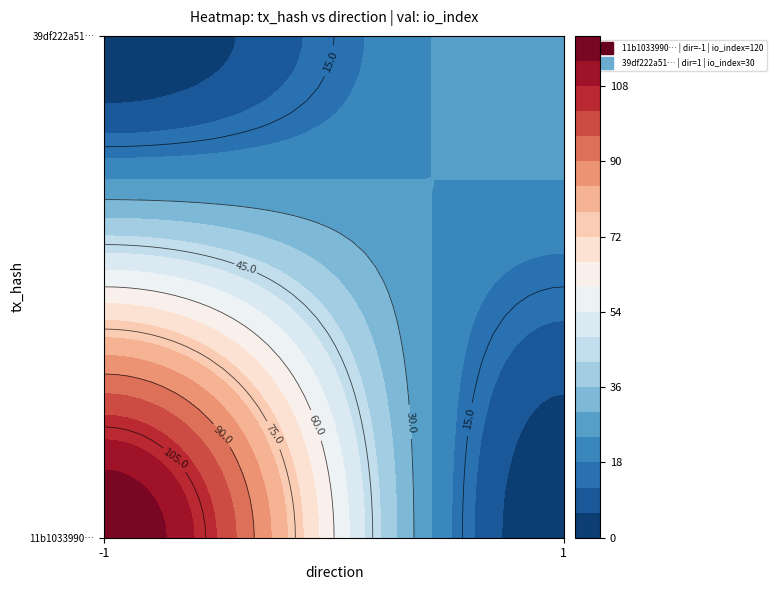

List the series in order of their overall mean, lowest first.

39df222a51e1864fa02cca913ff61db55f814ec, 11b103399034cc294d1eff4f477729b8ac3cfe8